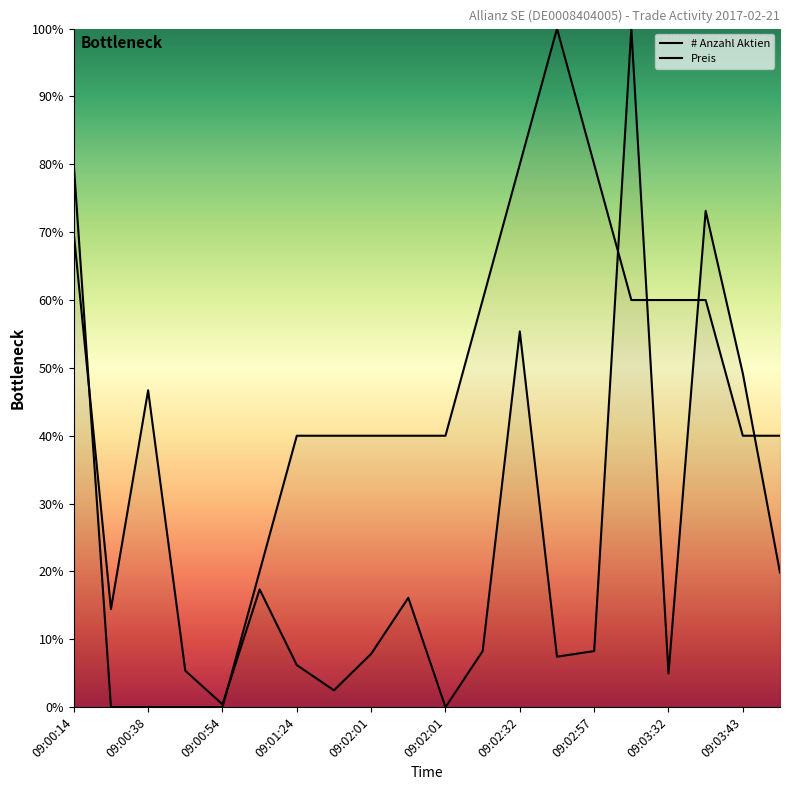

What is the maximum value shown in the chart?

100.0